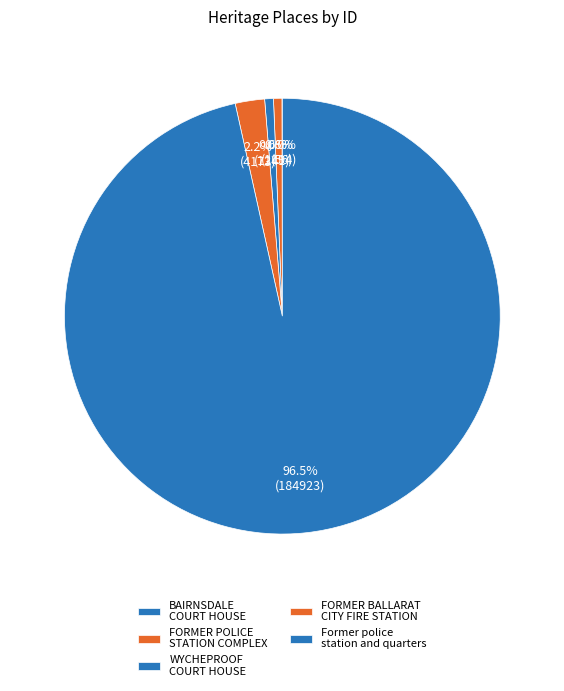

To the nearest percent, what percentage of the pie is Former police station and quarters?

97%